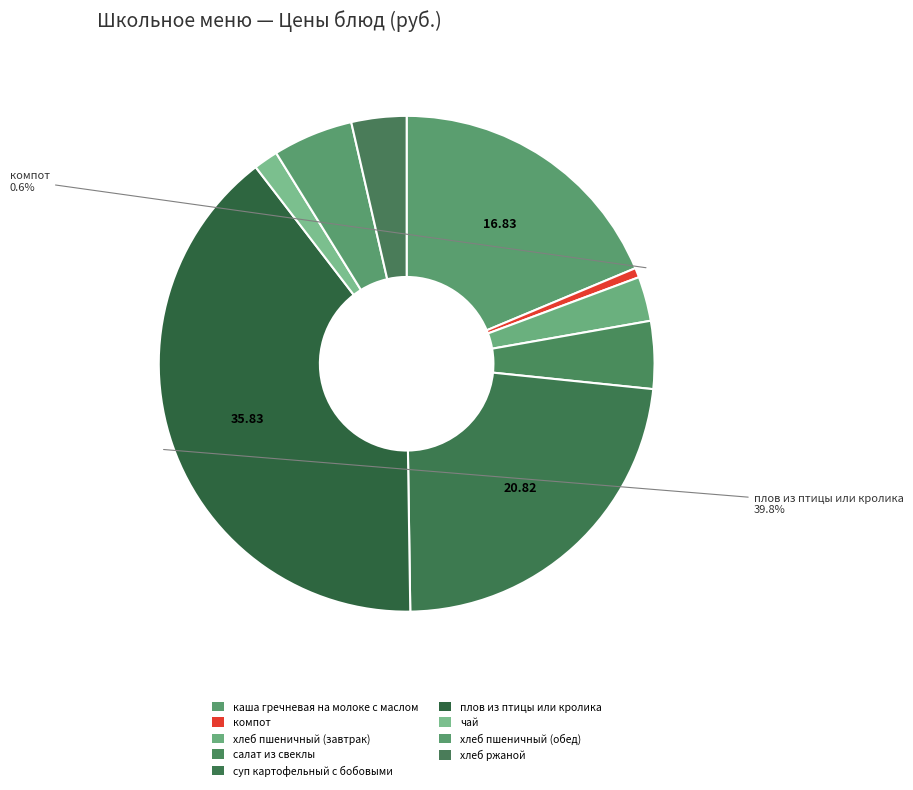

True or false: плов из птицы или кролика accounts for 53% of the total.

False